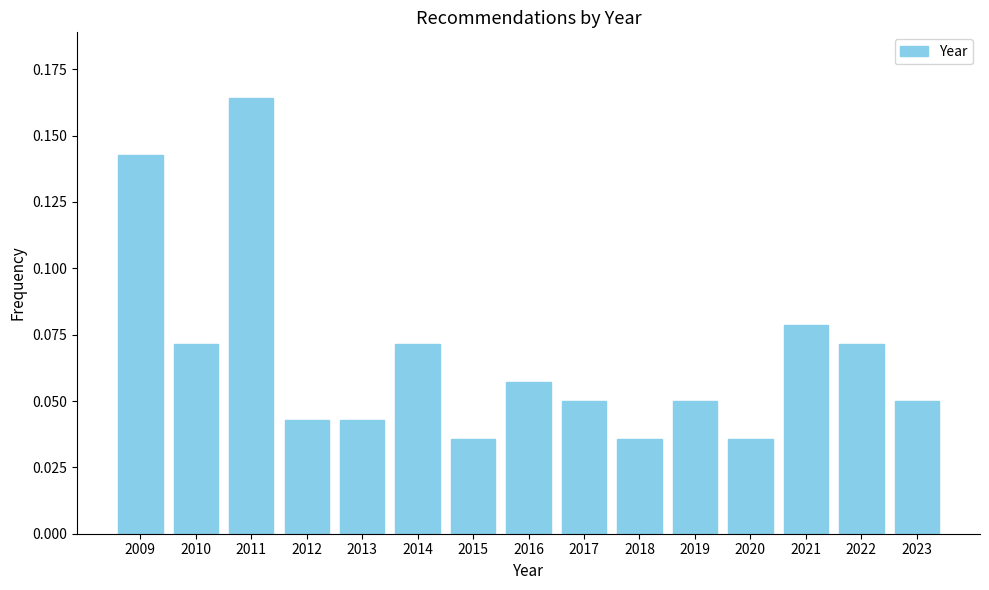

Count the values in the range 0 to 1.

15